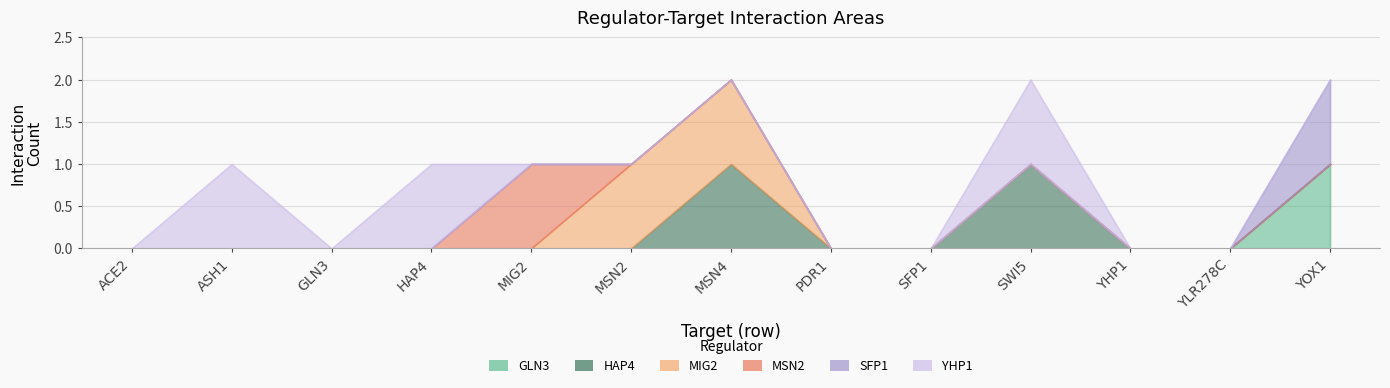

At which category is the sum across all series the highest?

MSN4